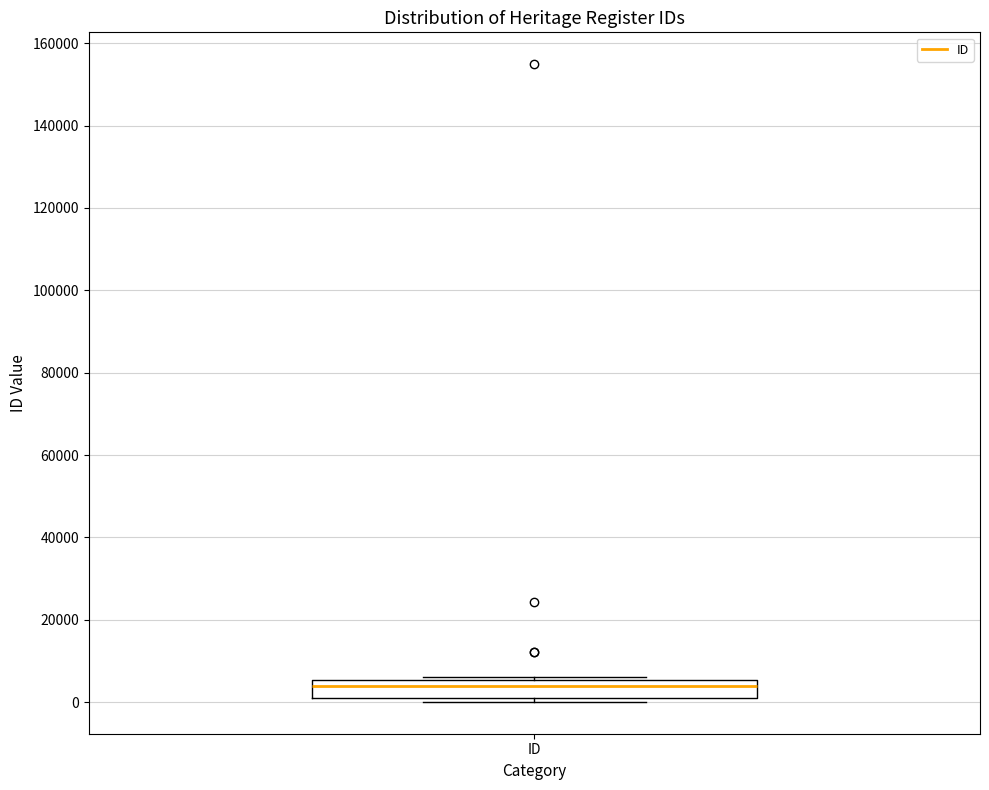

Where is the upper edge of the box for ID on the y-axis? The values are not printed on the chart, so give them approximately, as read against the axis.

6000